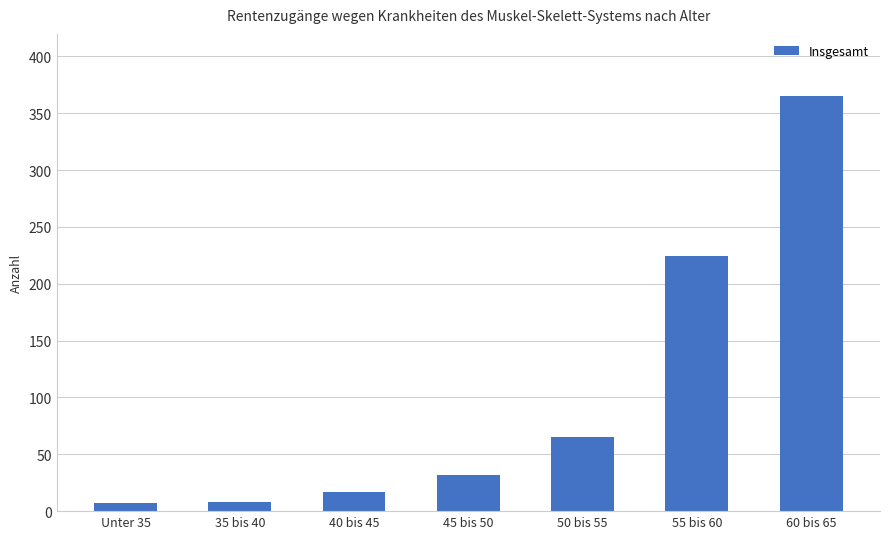

The value at 45 bis 50 is 32. True or false?

True